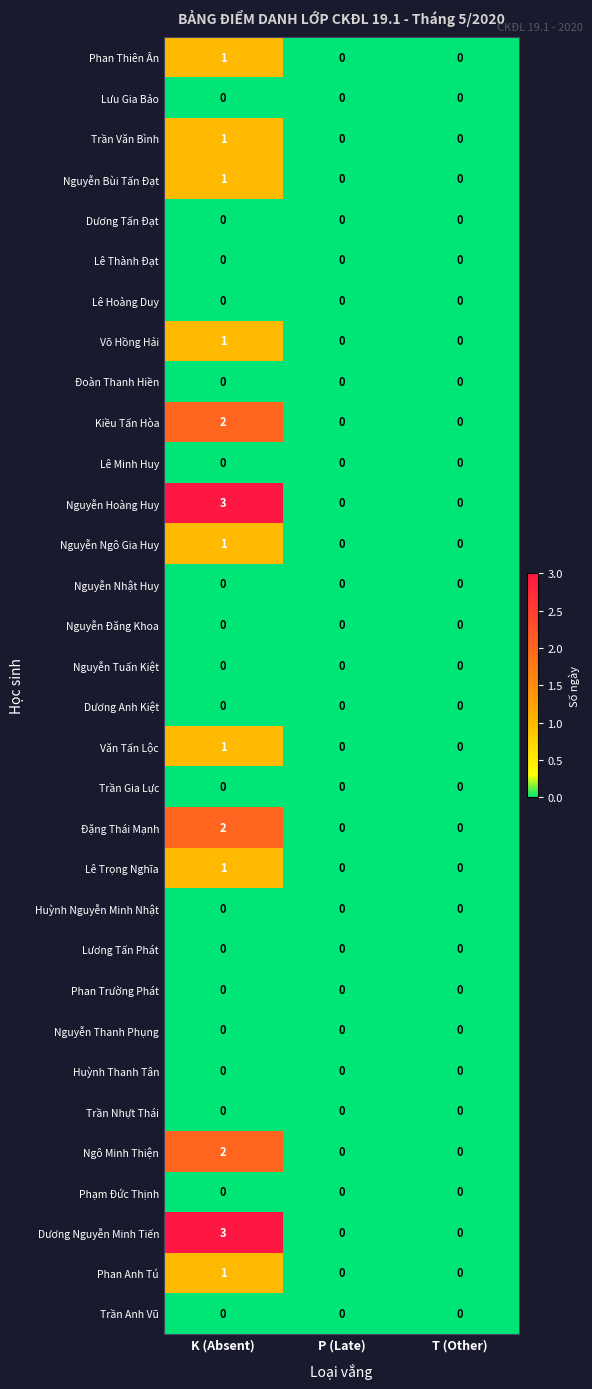

Which category has the highest value across all series?

K (Absent)